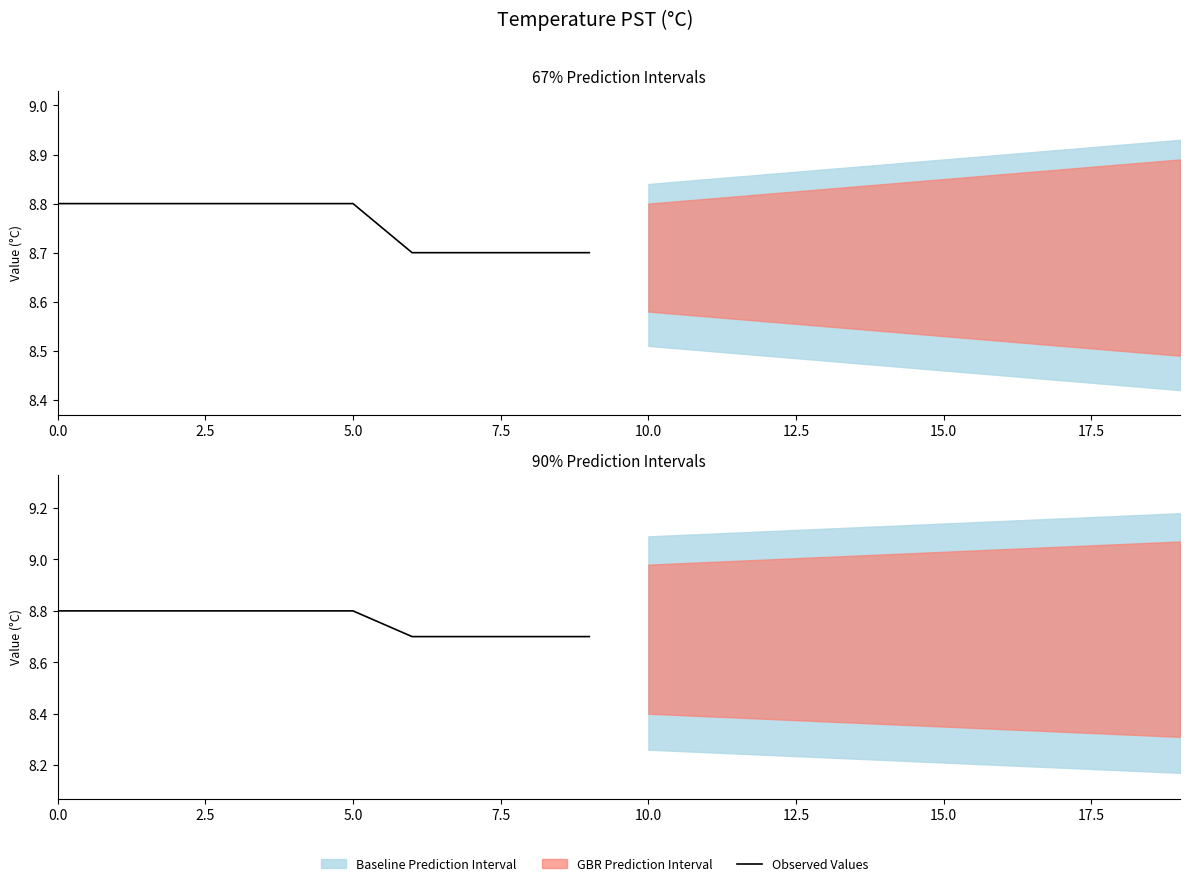

What is the difference between the maximum and minimum values?

0.1